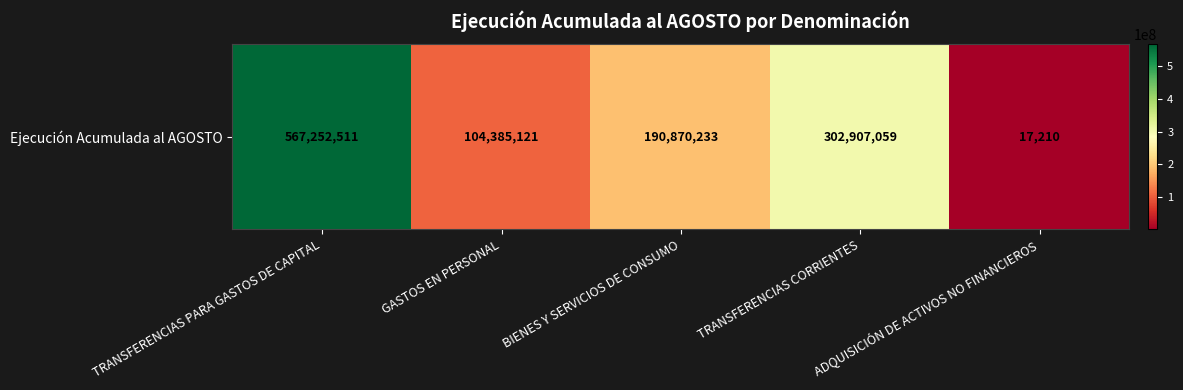

What value does the data have at GASTOS EN PERSONAL?

104385121